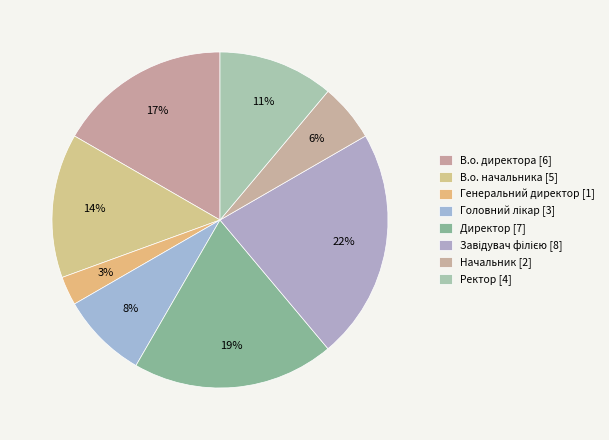

Which category has the biggest portion of the pie?

Завідувач філією